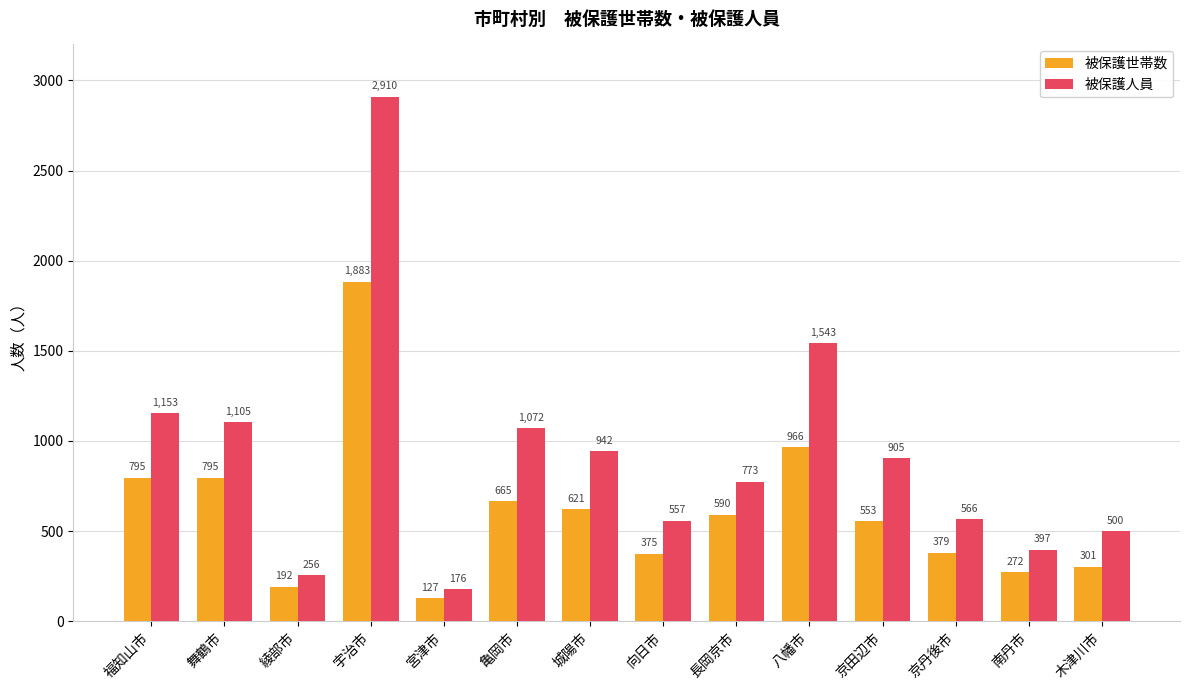

What is the average value of the 被保護人員 series?

918